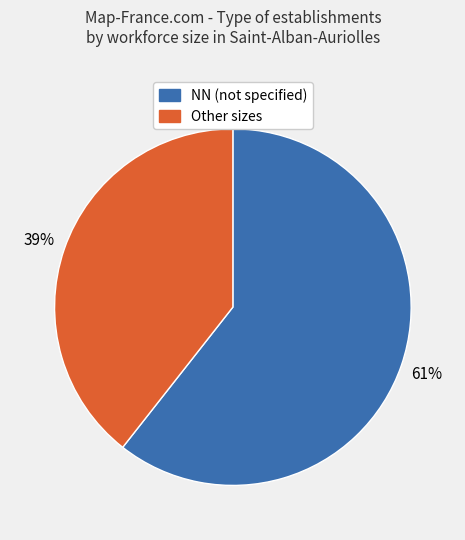

Is it true that NN (not specified) is 61% of the pie?

True